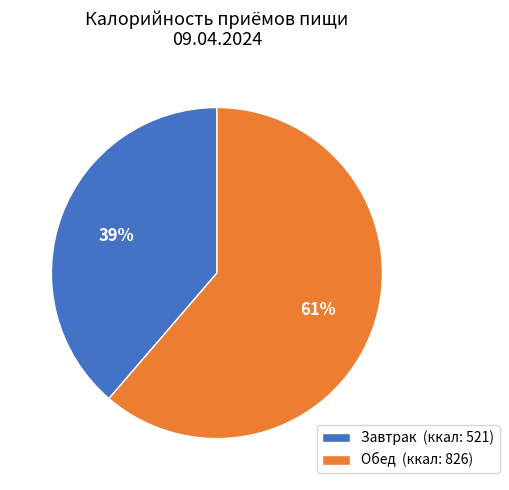

Which has a higher value, Обед or Завтрак?

Обед